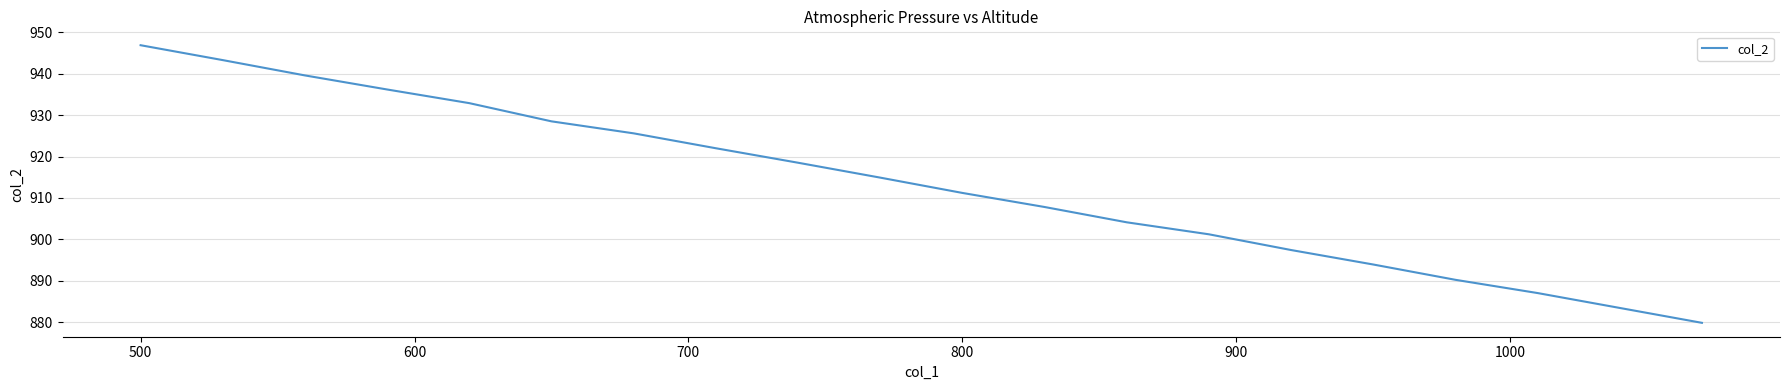

What is the smallest value displayed?

879.8